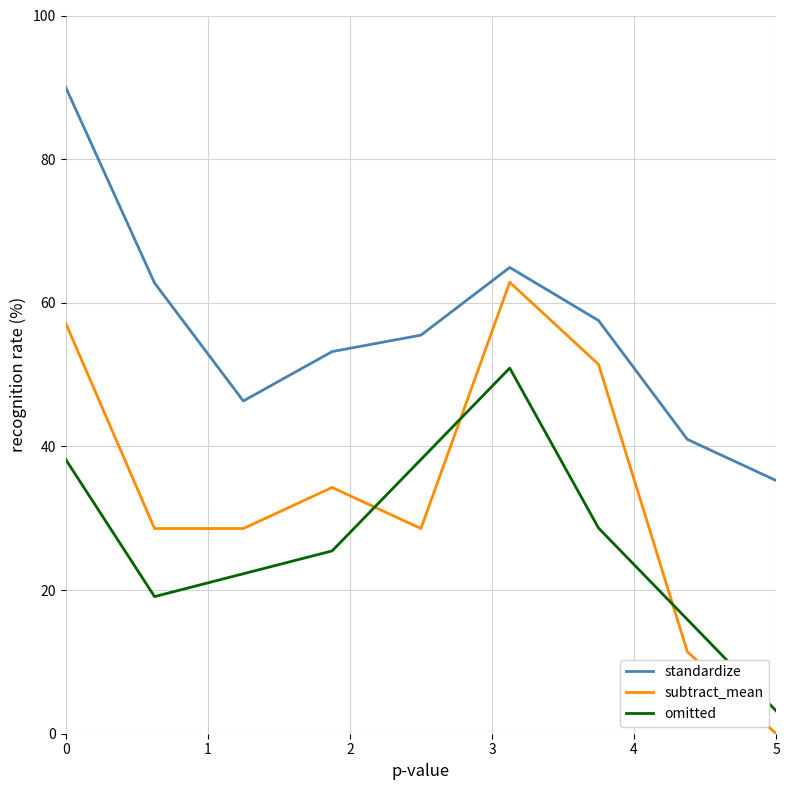

List the series in order of their peak value, lowest first.

omitted, subtract_mean, standardize